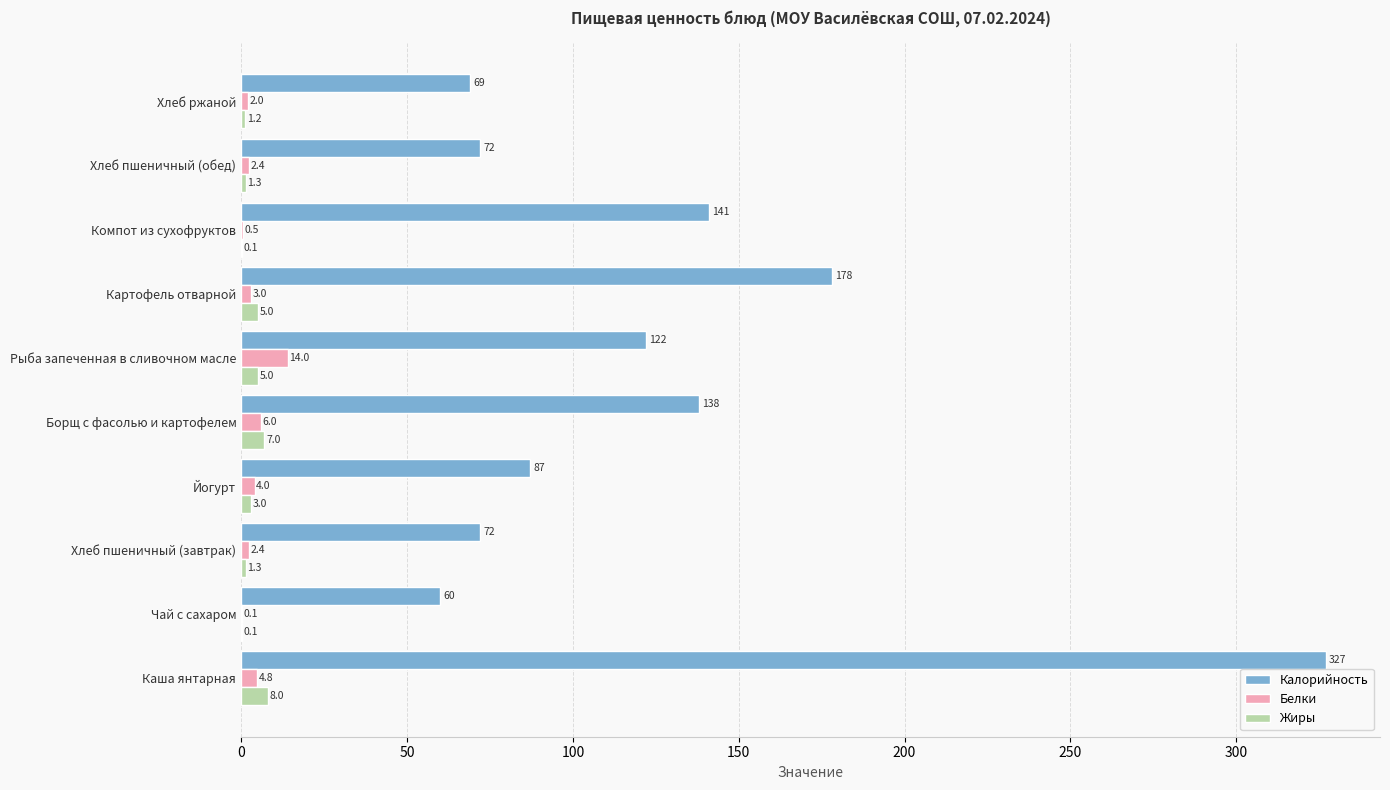

Is it true that Белки equals 4.0 at Йогурт?

True